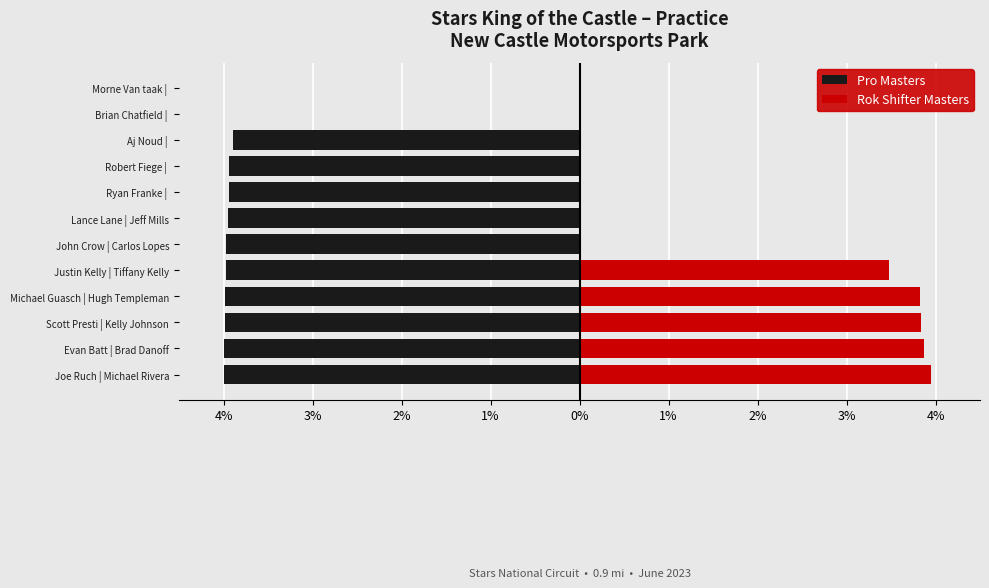

Reading left to right, what are all the values shown in this chart?

Pro Masters: -4.0	-4.0	-4.0	-4.0	-4.0	-4.0	-3.9	-3.9	-3.9	-3.9	0.0	0.0
Rok Shifter Masters: 3.9	3.9	3.8	3.8	3.5	0.0	0.0	0.0	0.0	0.0	0.0	0.0